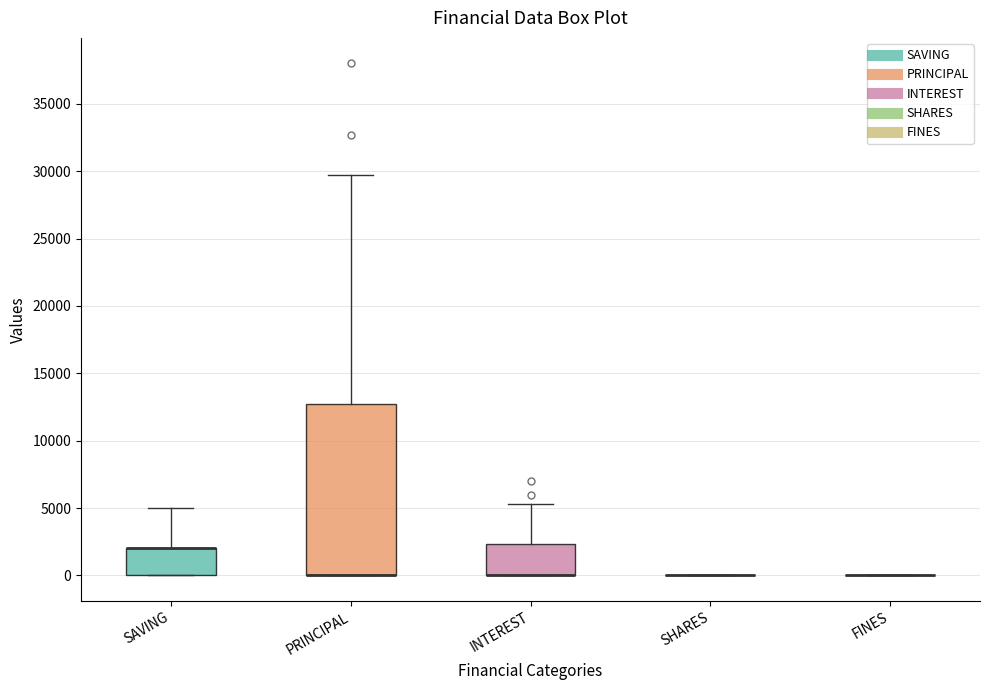

Where does the upper whisker of the box for PRINCIPAL end on the y-axis? The values are not printed on the chart, so give them approximately, as read against the axis.

29500